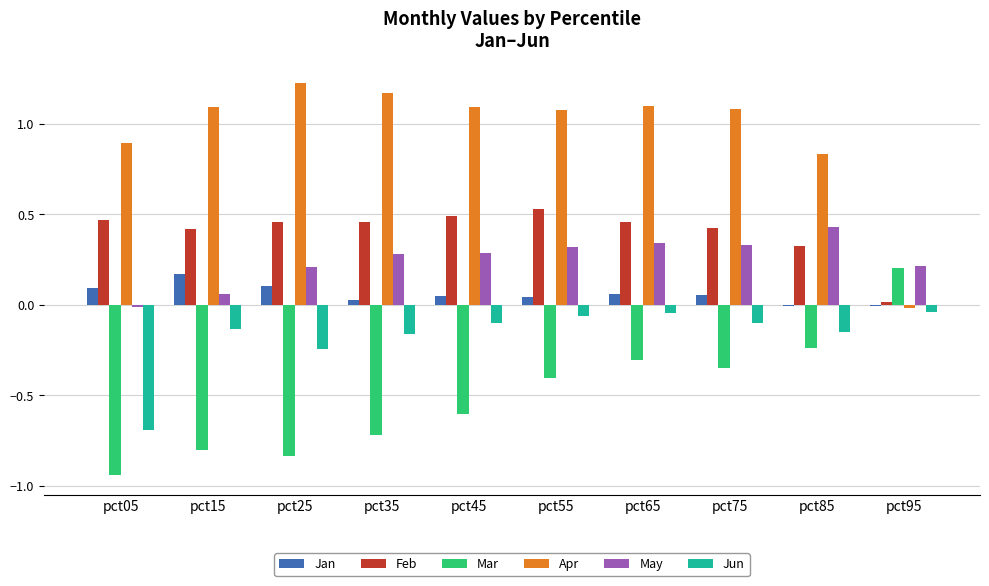

Which category has the highest value across all series?

pct25